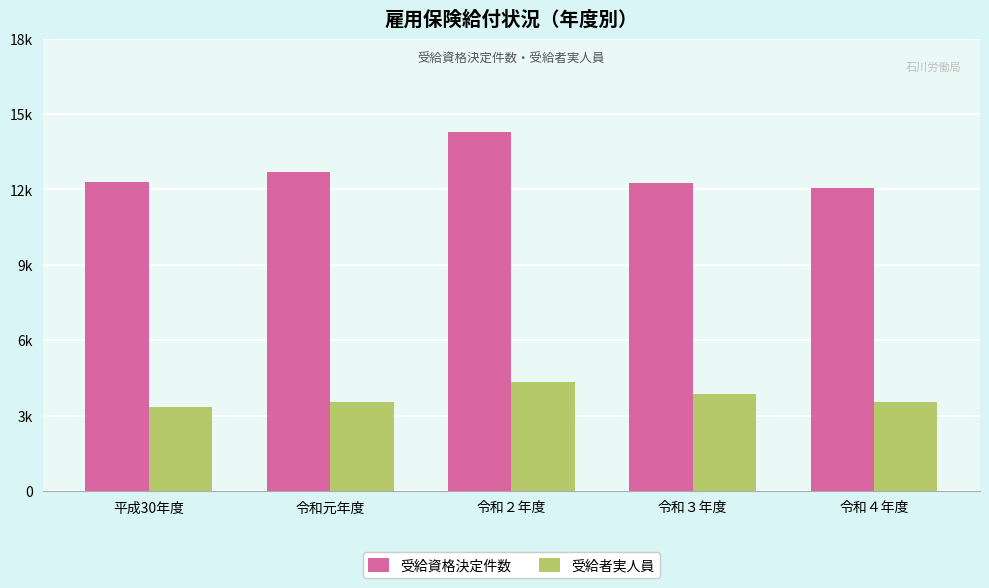

At how many categories does at least one series exceed 11218?

5